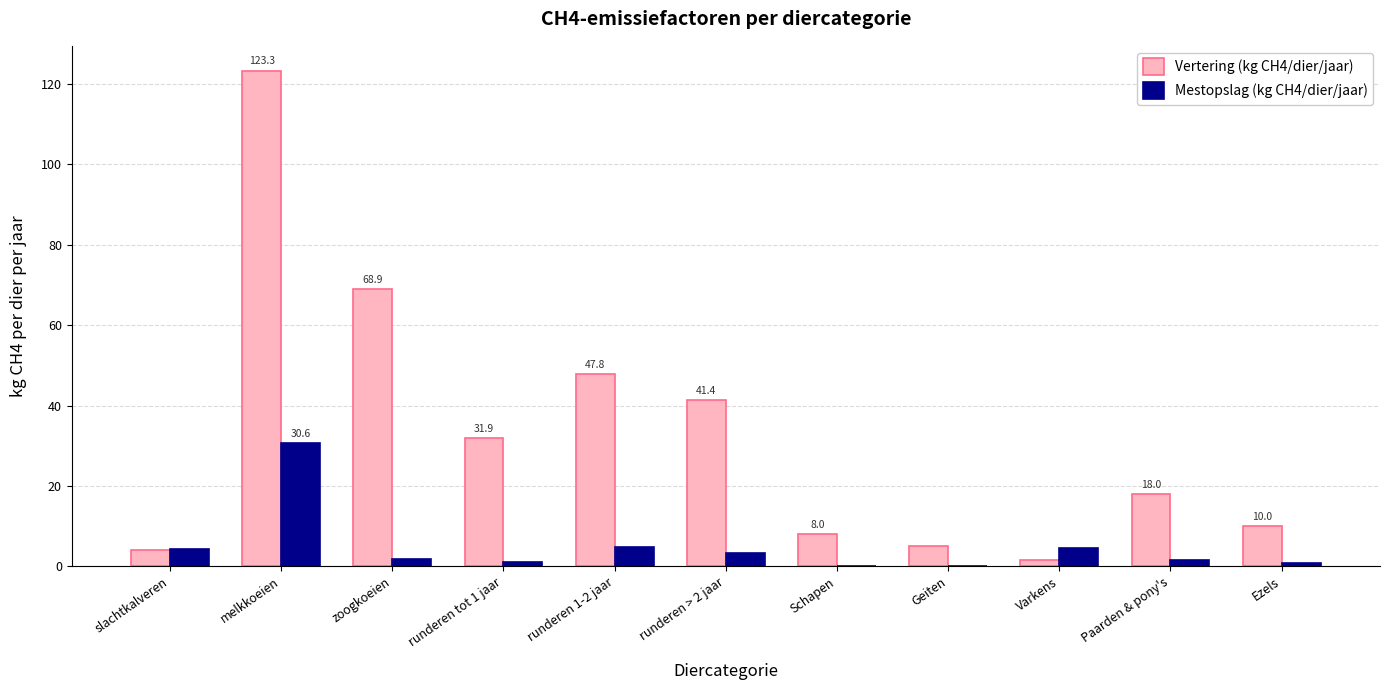

True or false: Vertering (kg CH4/dier/jaar) has a value of 41.4 at runderen > 2 jaar.

True